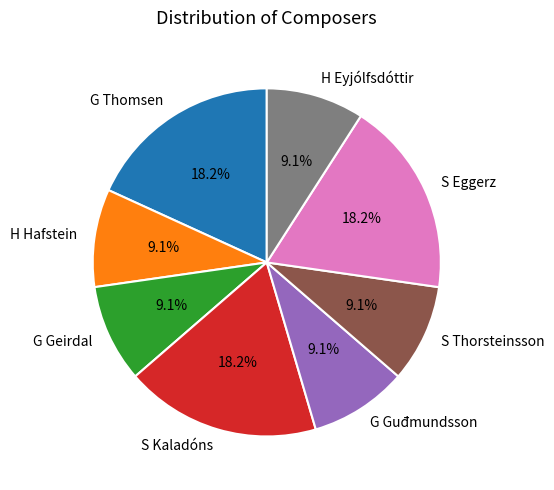

Approximately how many times larger is the value at G Thomsen compared to H Hafstein?

2.0